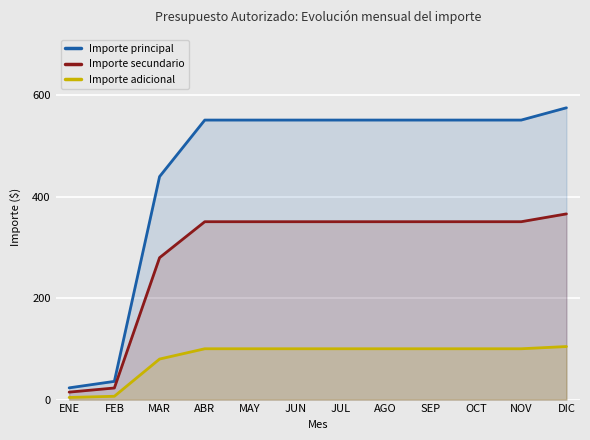

True or false: Importe principal and Importe secundario intersect in this chart.

False